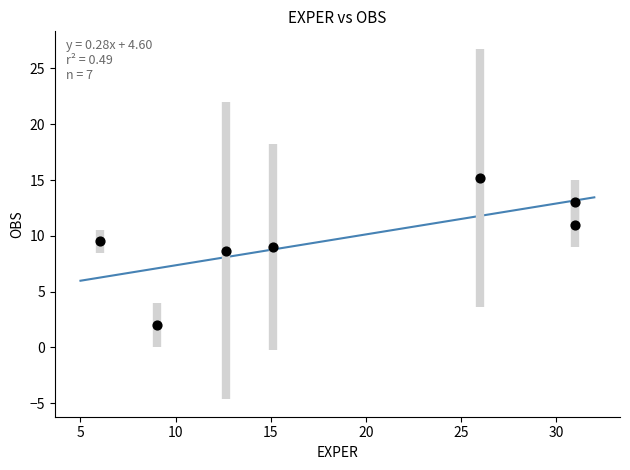

What is the range of Y values (max minus min)?

13.2